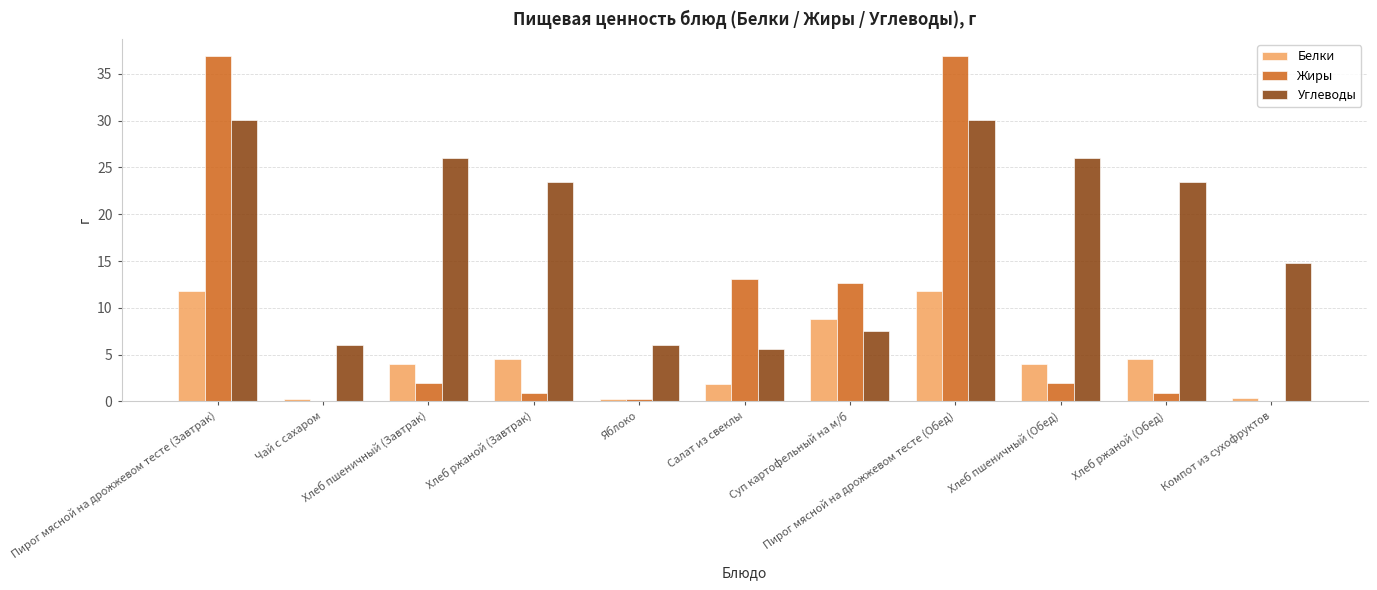

What is the sum of all Углеводы values?

199.1